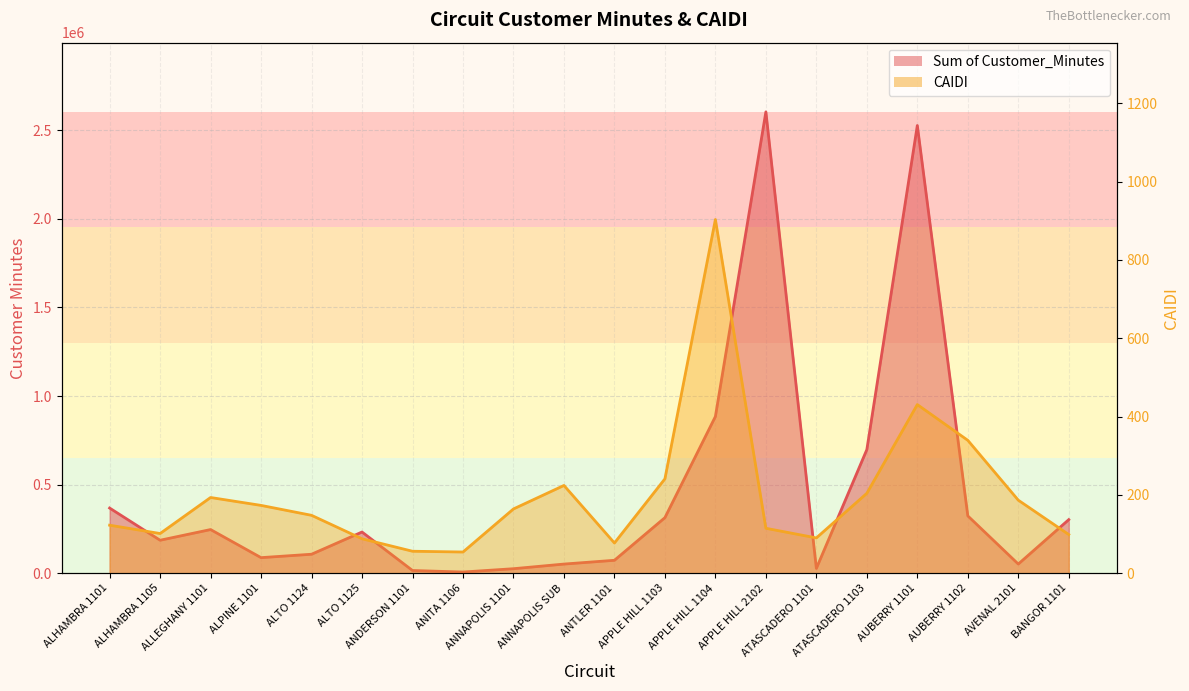

Reading left to right, what are all the values shown in this chart?

Sum of Customer_Minutes: 367599.0	185813.0	246161.0	87561.0	106802.0	232233.0	14941.0	6372.0	25092.0	51296.0	72611.0	313393.0	884313.0	2604289.0	26910.0	697516.0	2527298.0	323306.0	51437.0	302198.0
CAIDI: 122.5	101.2	193.2	173.1	147.7	87.8	56.0	54.0	164.0	224.0	77.0	240.9	903.3	114.6	90.0	203.9	430.5	339.2	186.4	98.6